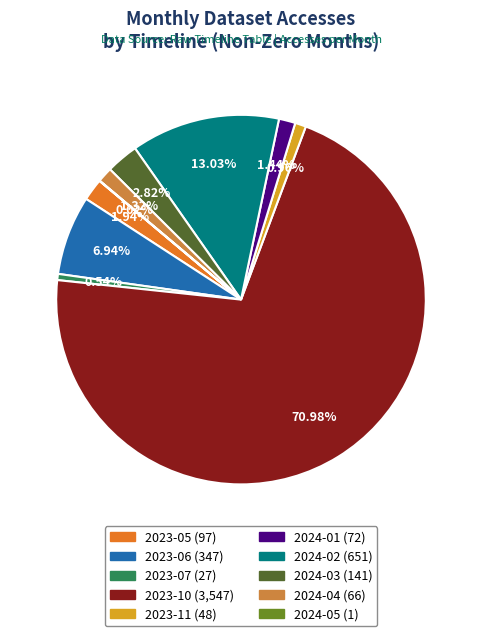

To the nearest percent, what is the difference between the 2024-02 and 2023-05 slice percentages?

11%